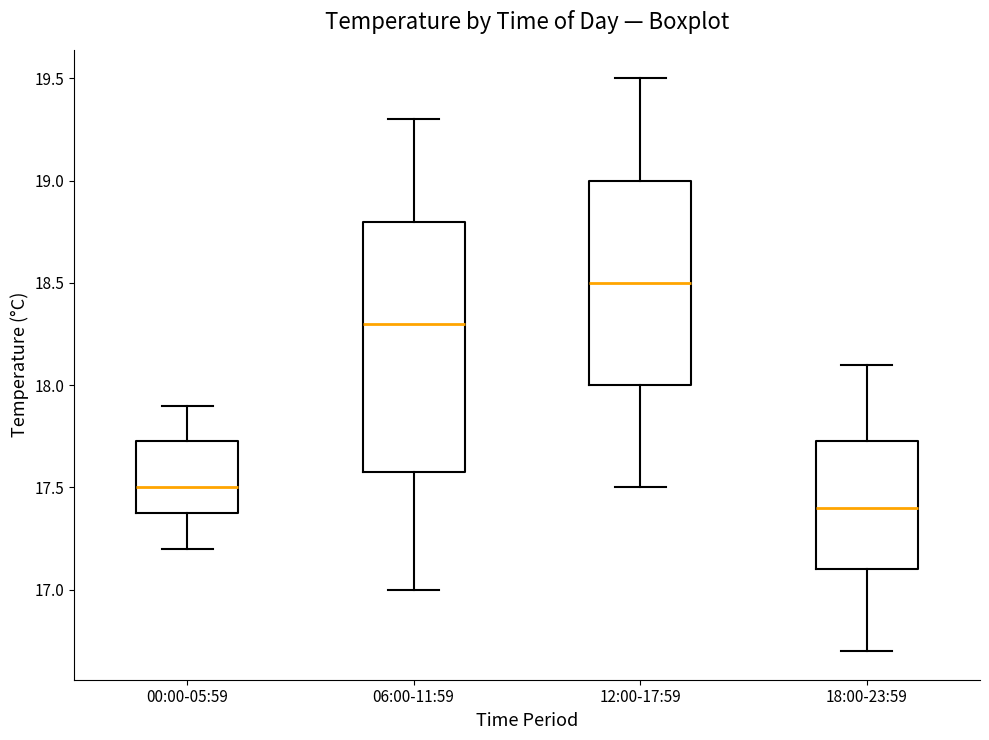

Which box has the highest median line?

12:00-17:59